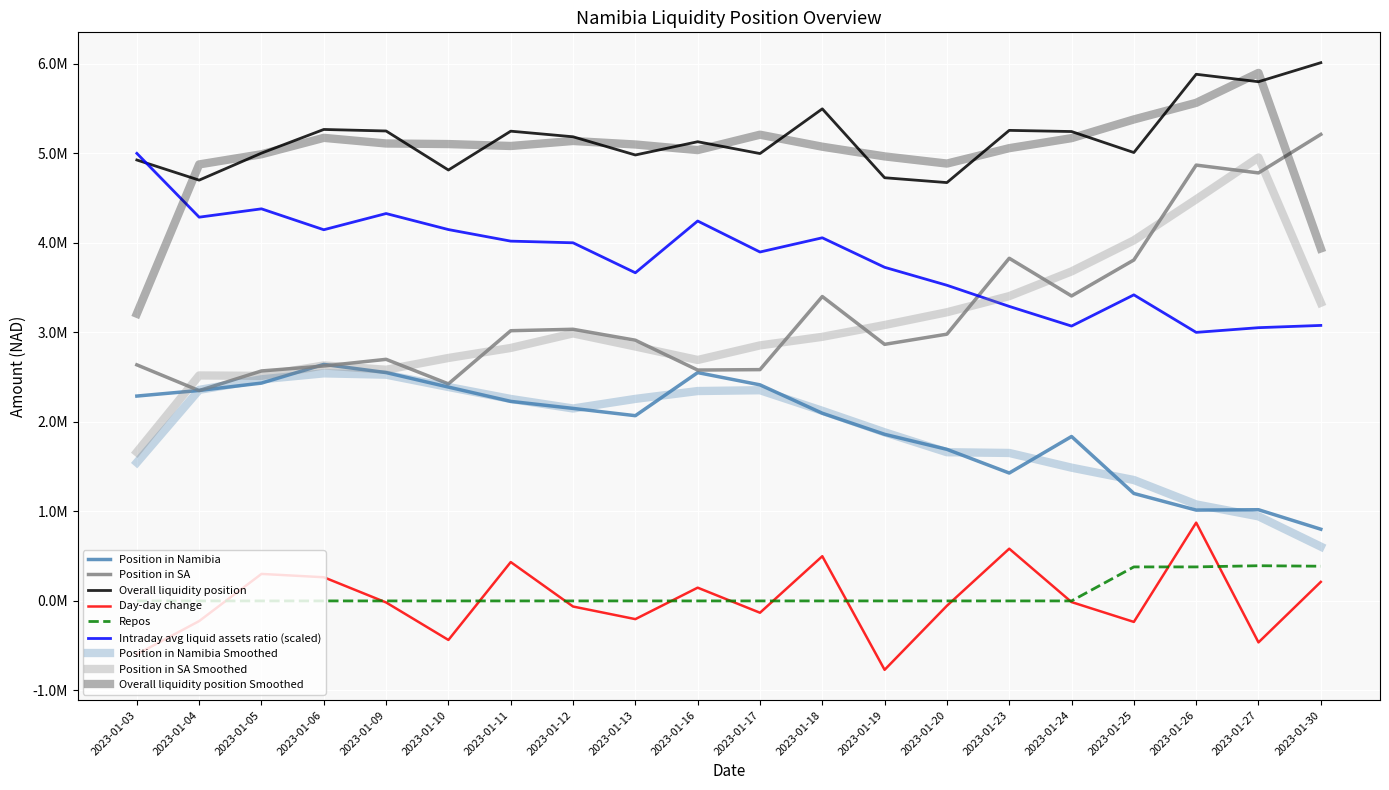

Rank the series at 2023-01-13 from highest to lowest value.

Overall liquidity position, Intraday avg liquid assets ratio, Position in SA, Position in Namibia, Repos, Day-day change